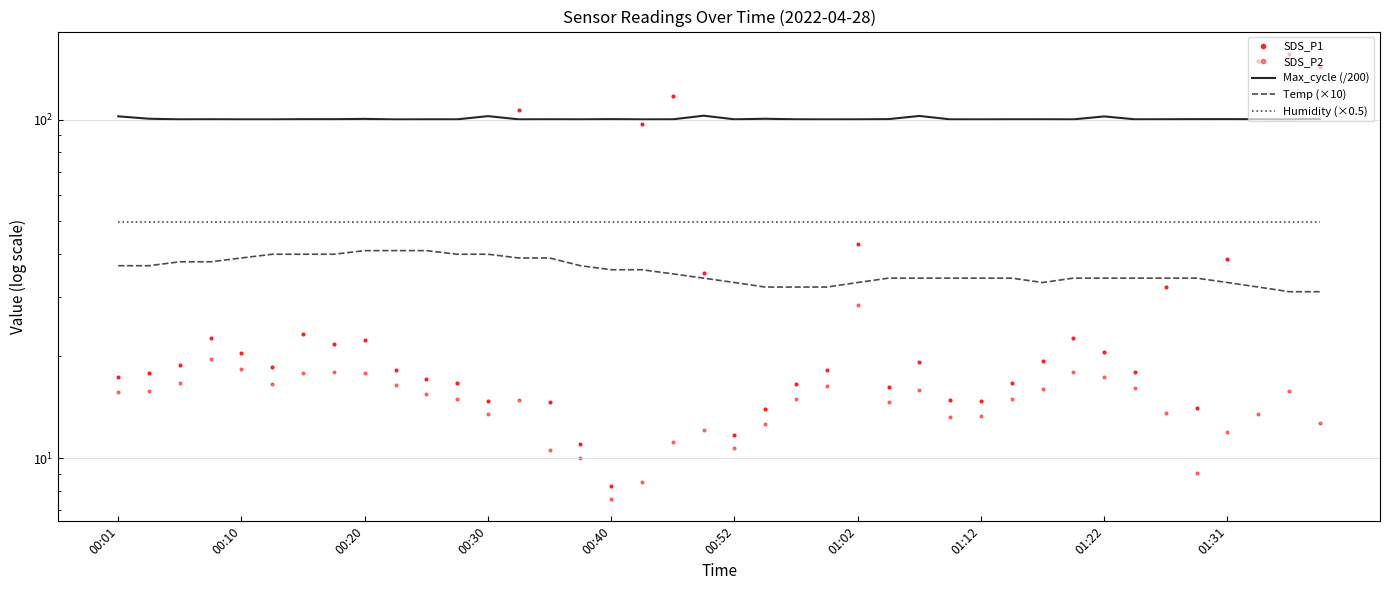

Is it true that Humidity (×0.5) equals 50.0 at 01:31?

True